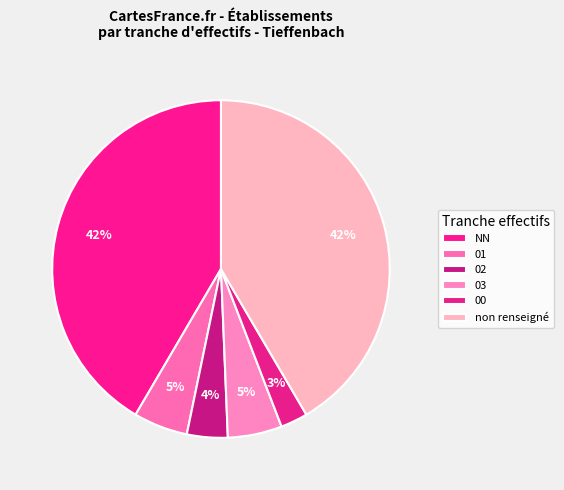

Which slice is the smallest?

00